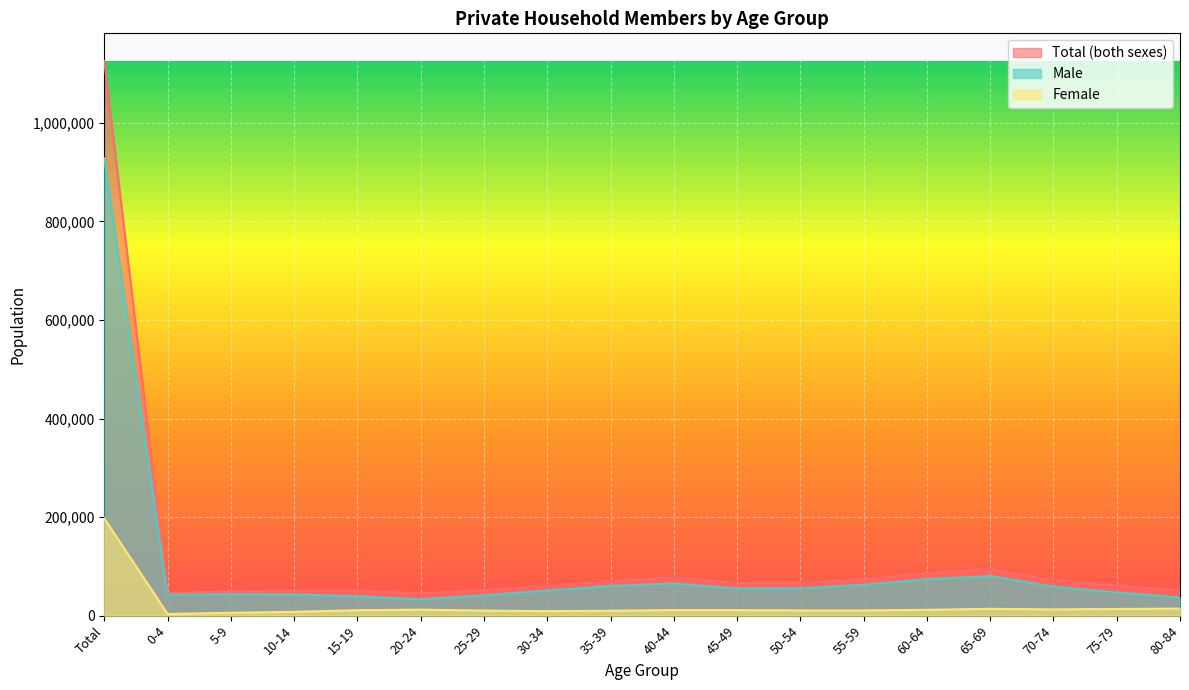

At 65-69, list the series in order from largest to smallest.

Total (both sexes), Male, Female